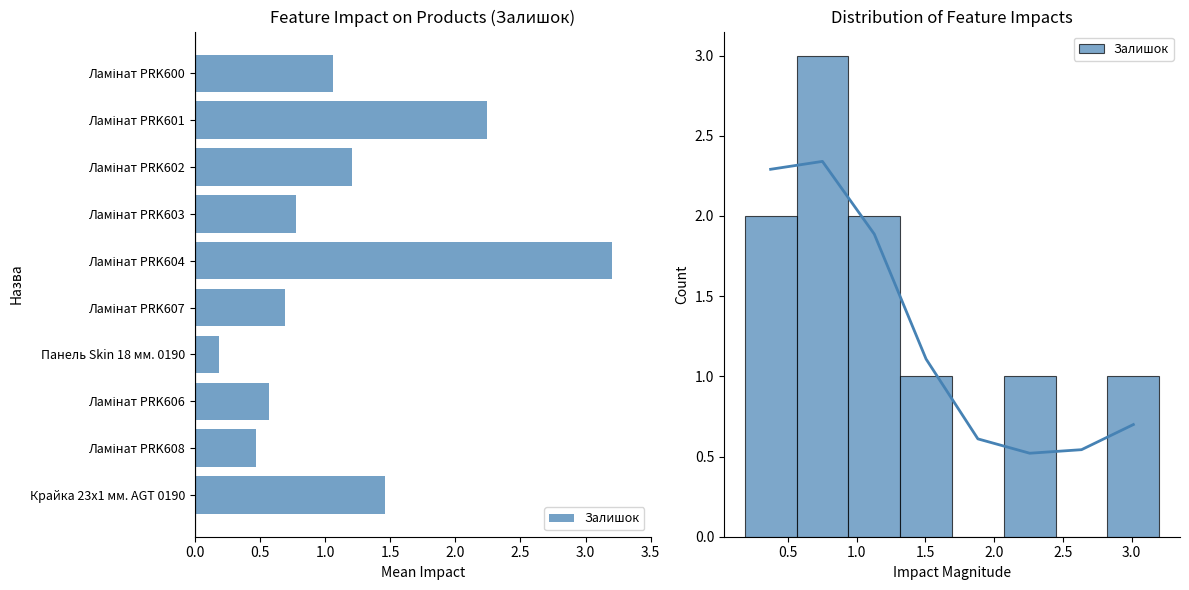

Are the bars grouped side by side (vs. stacked)?

No